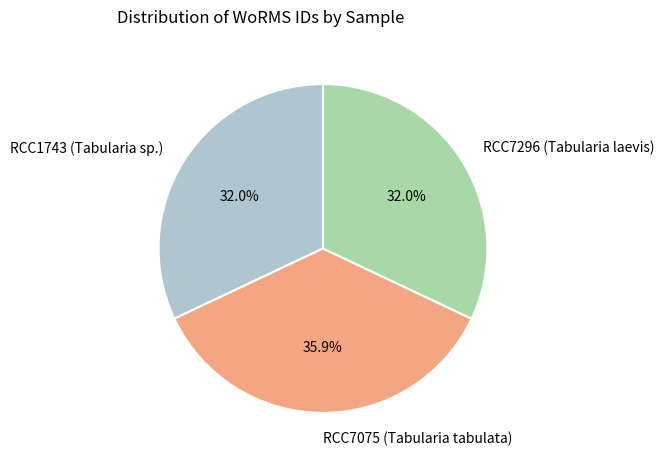

To the nearest percent, what is the average slice percentage?

33%